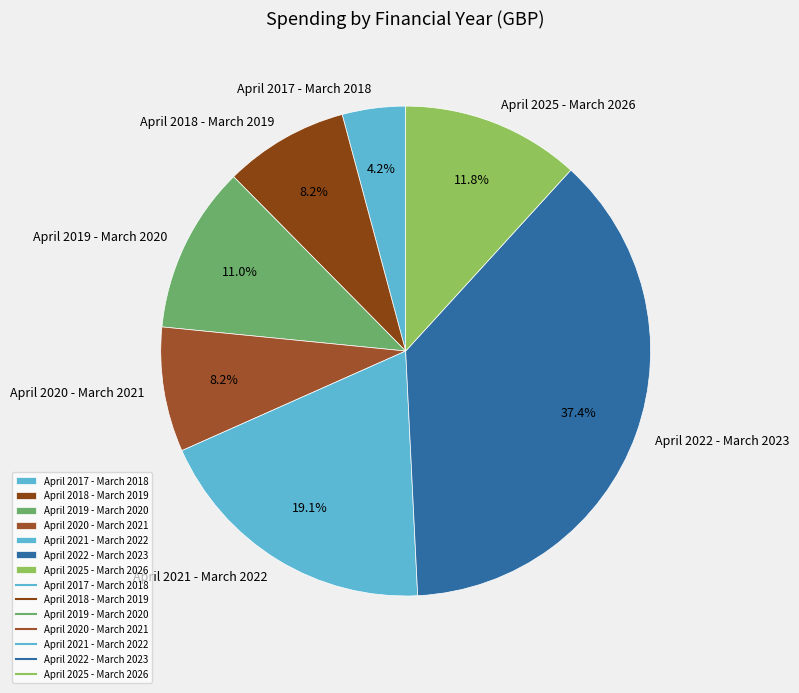

Approximately how many times larger is the value at April 2019 - March 2020 compared to April 2025 - March 2026?

0.9